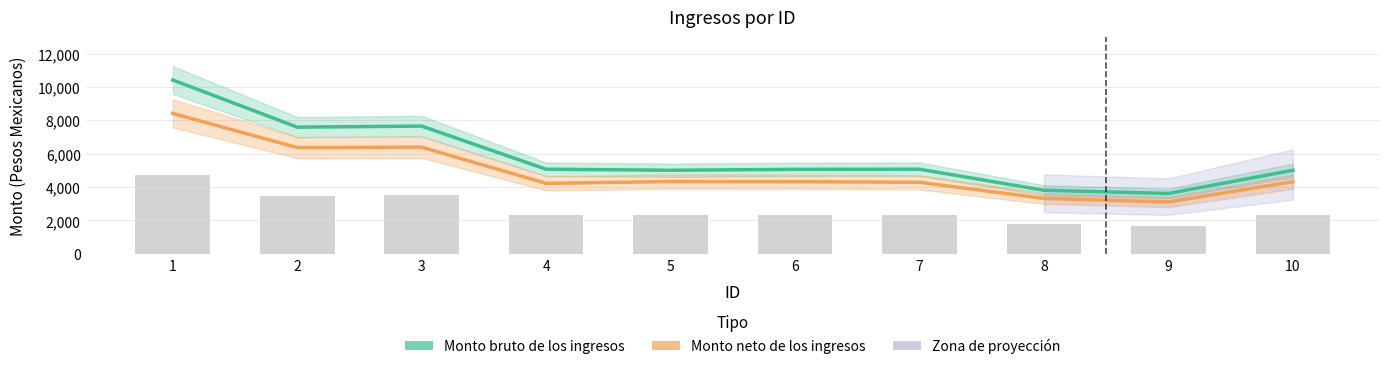

Where does the Monto neto de los ingresos series first go above 4322?

1